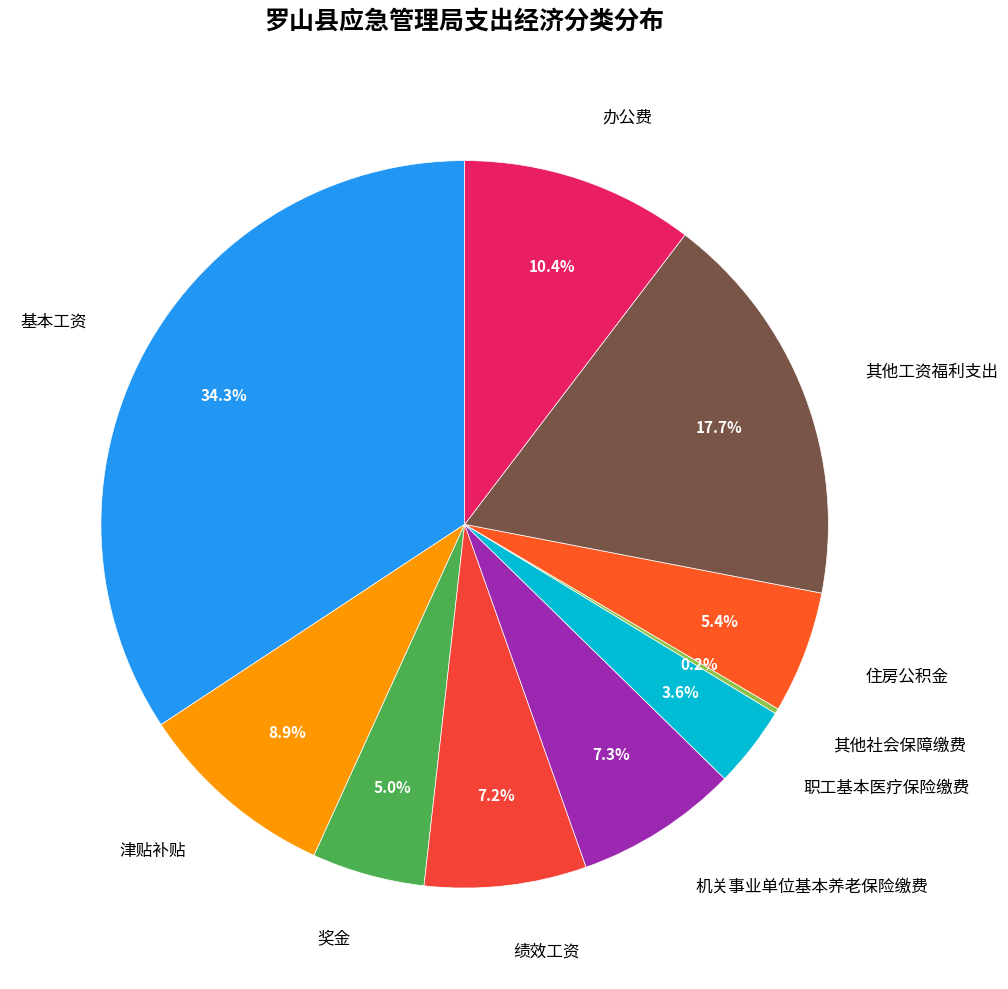

Is there a majority slice in this chart?

No